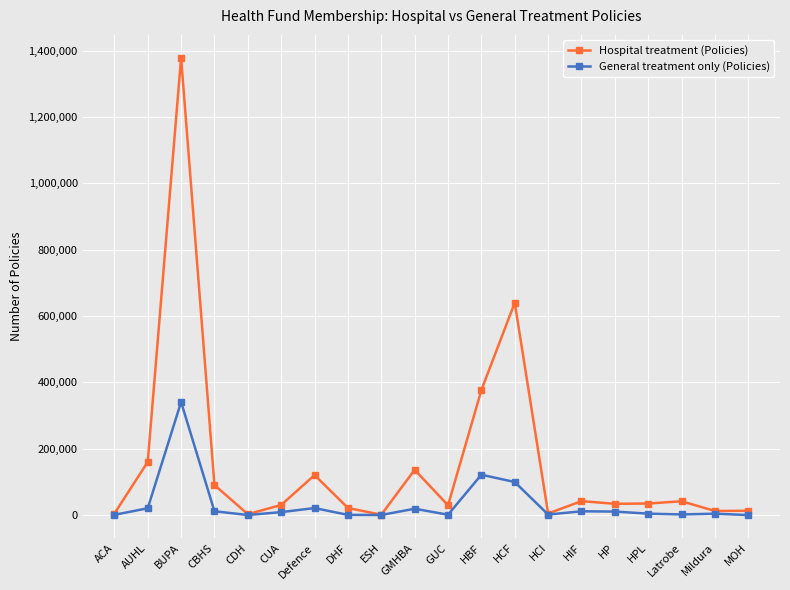

Which category has the highest value across all series?

BUPA